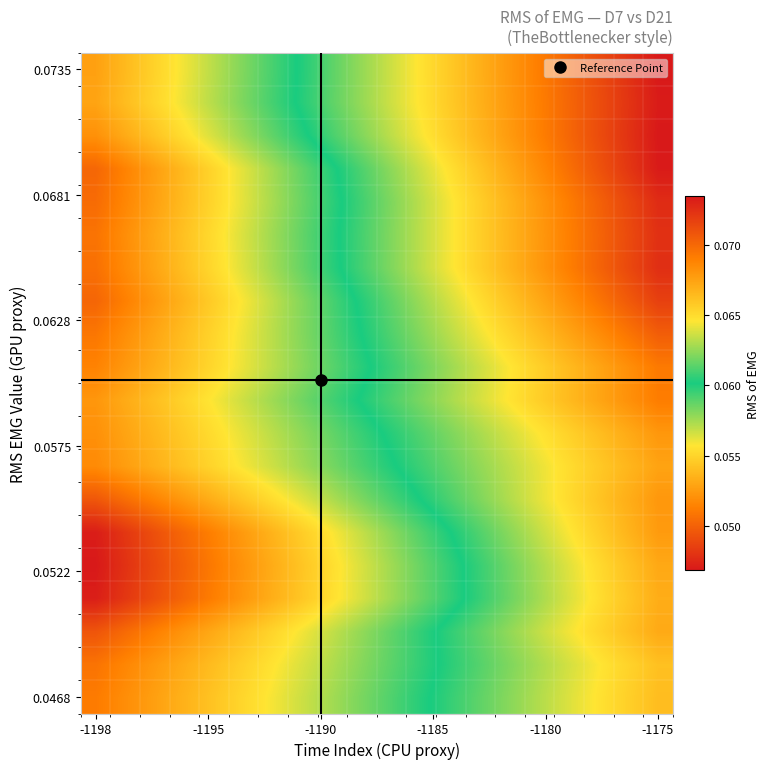

At which category does the chart reach its minimum across all series?

-1198